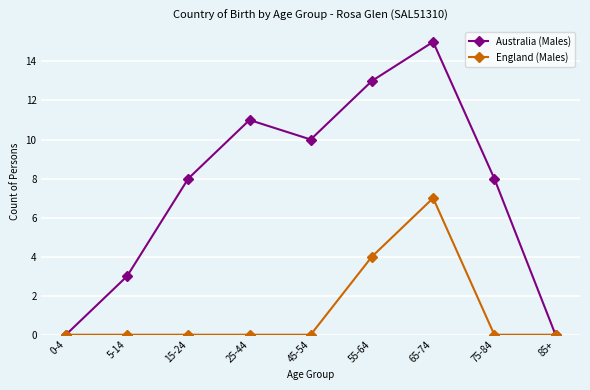

Rank the series at 75-84 from lowest to highest value.

England (Males), Australia (Males)